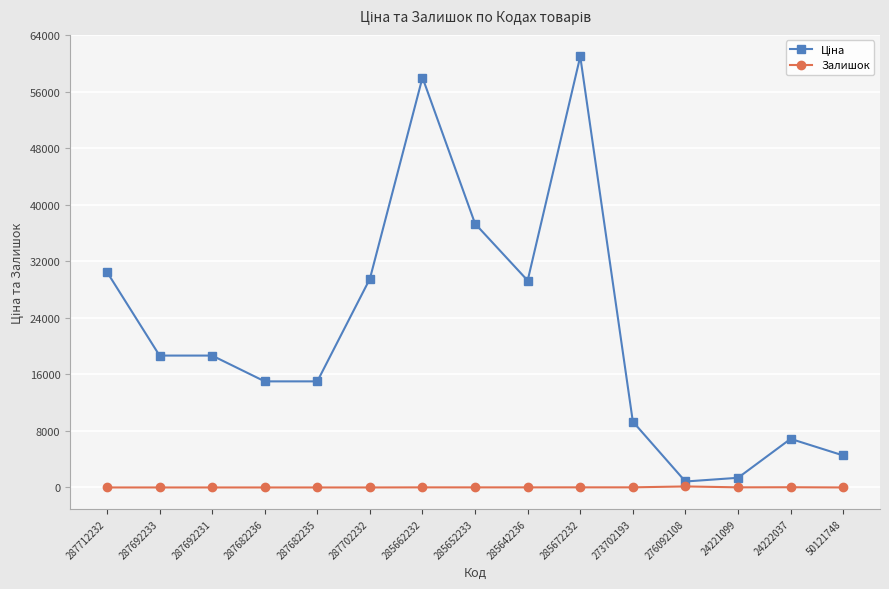

What is the sum of all Залишок values?

259.0